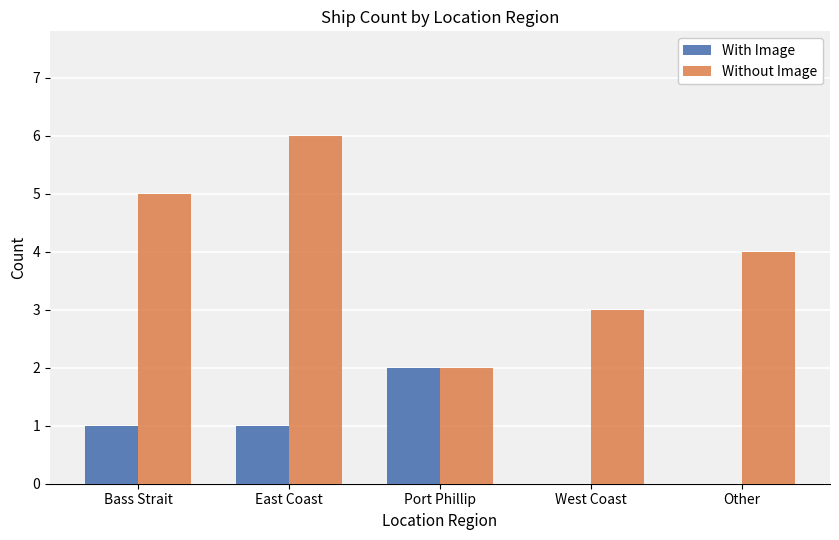

Count the number of data series in this chart.

2